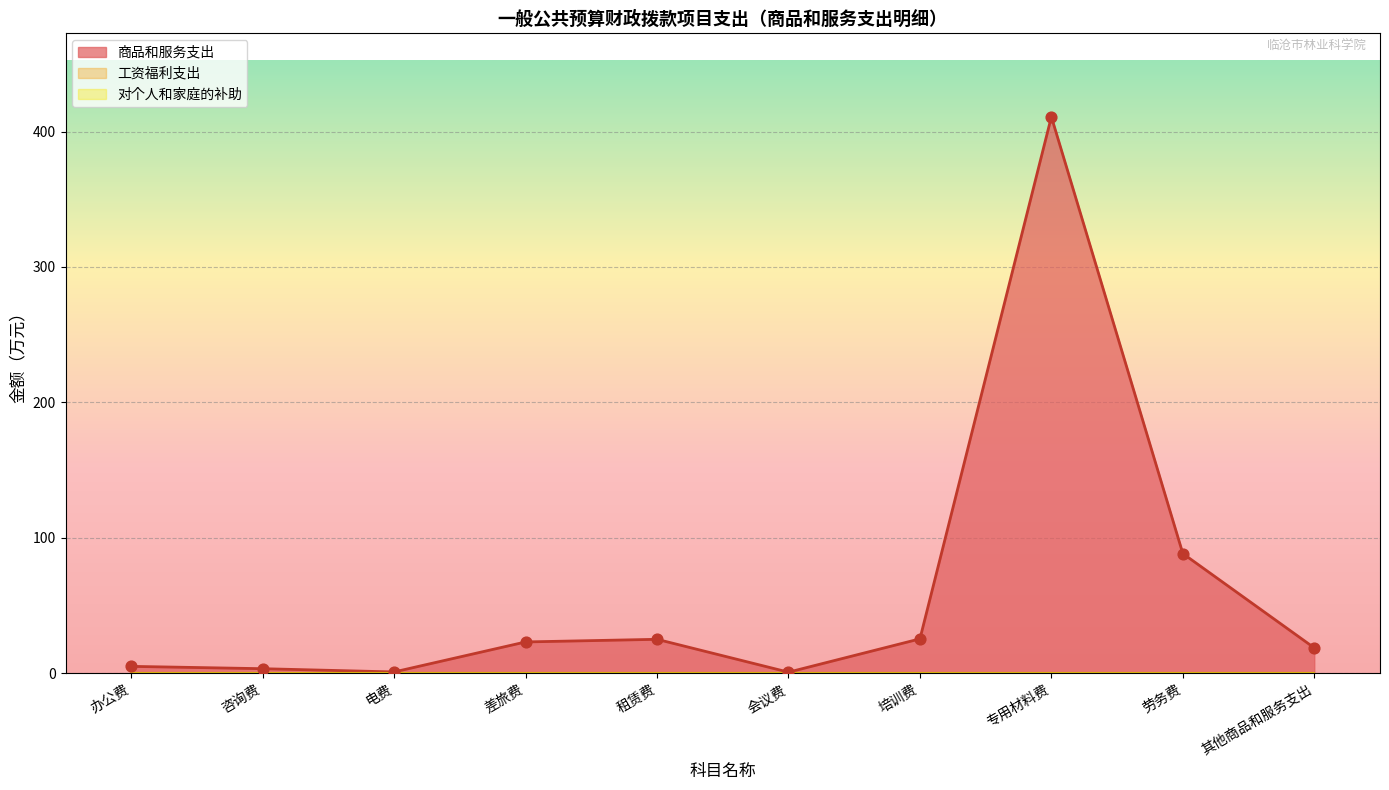

What is the change in value from 咨询费 to 劳务费?

+85.0